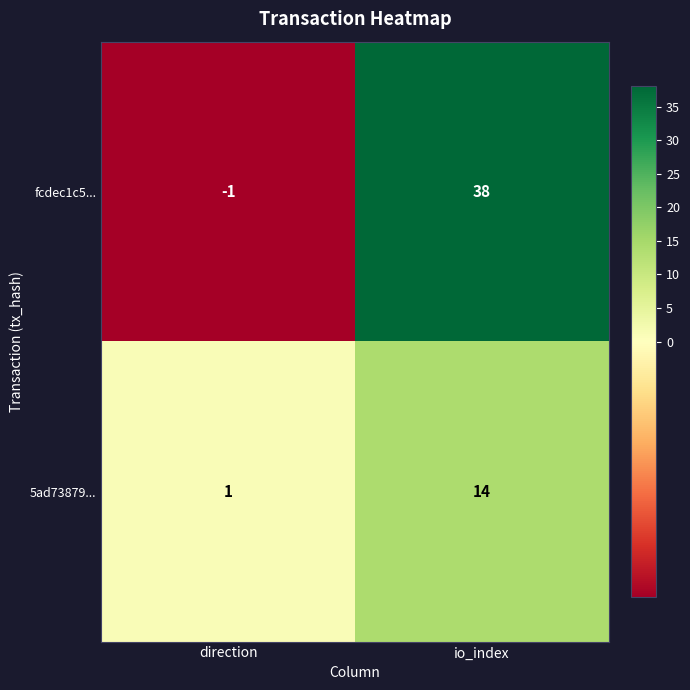

Which category has the highest value across all series?

io_index